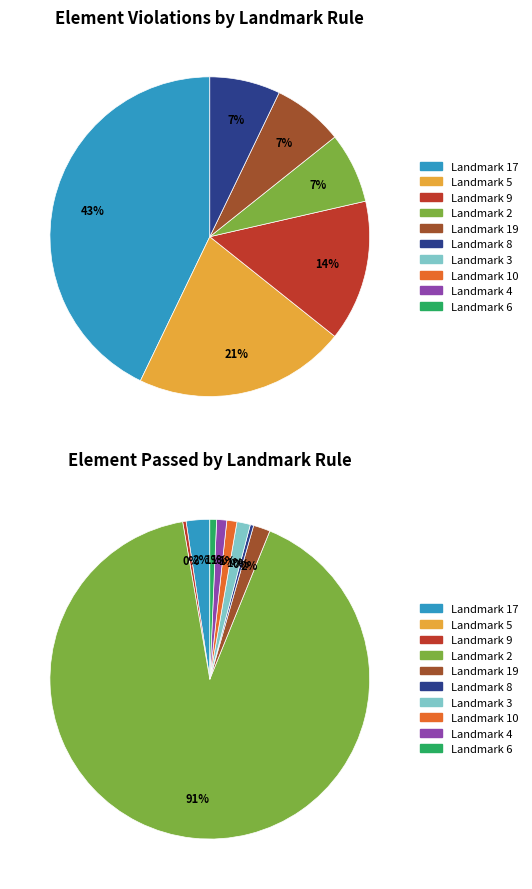

The Landmark 8 slice represents 1% of the pie. True or false?

False